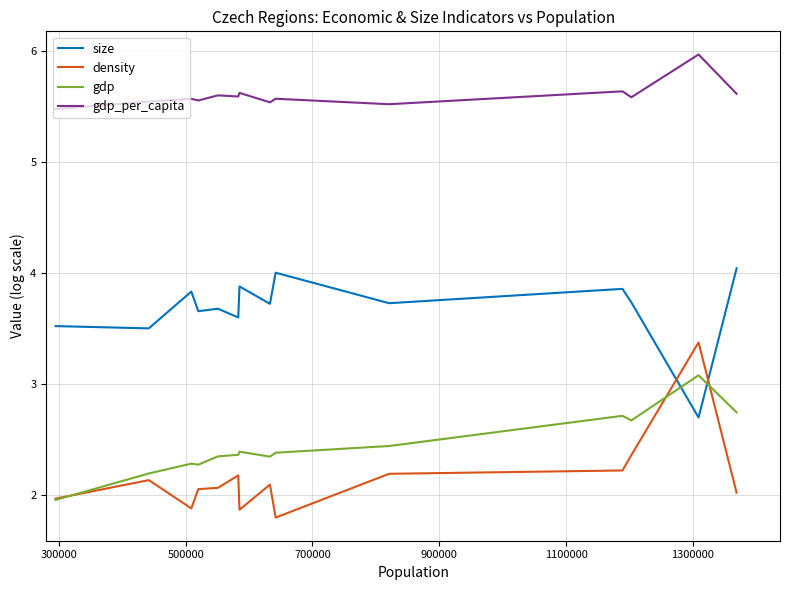

How many times do gdp and size cross each other?

2